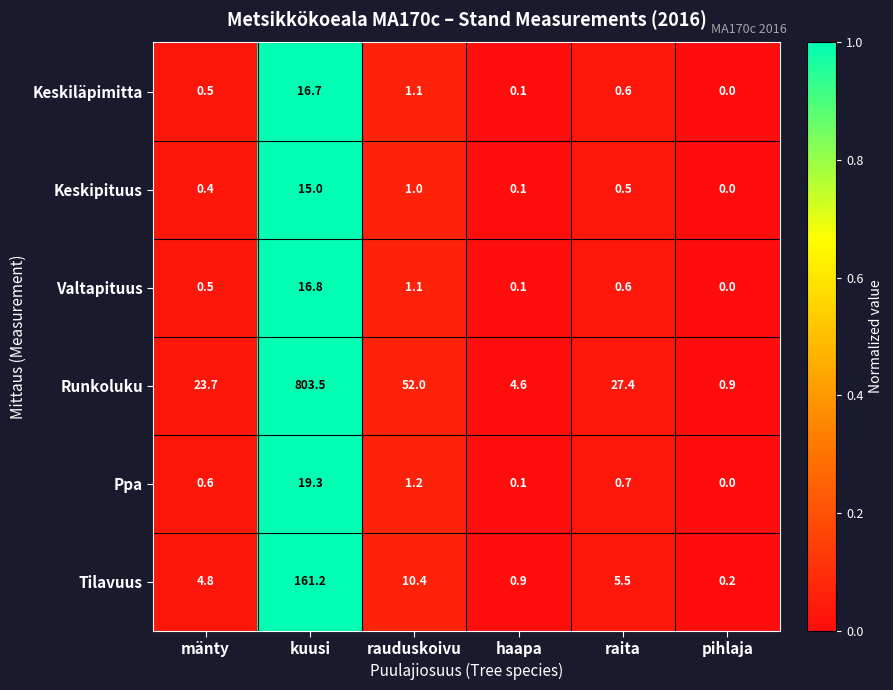

Where is Keskiläpimitta nearest to the value 8?

rauduskoivu